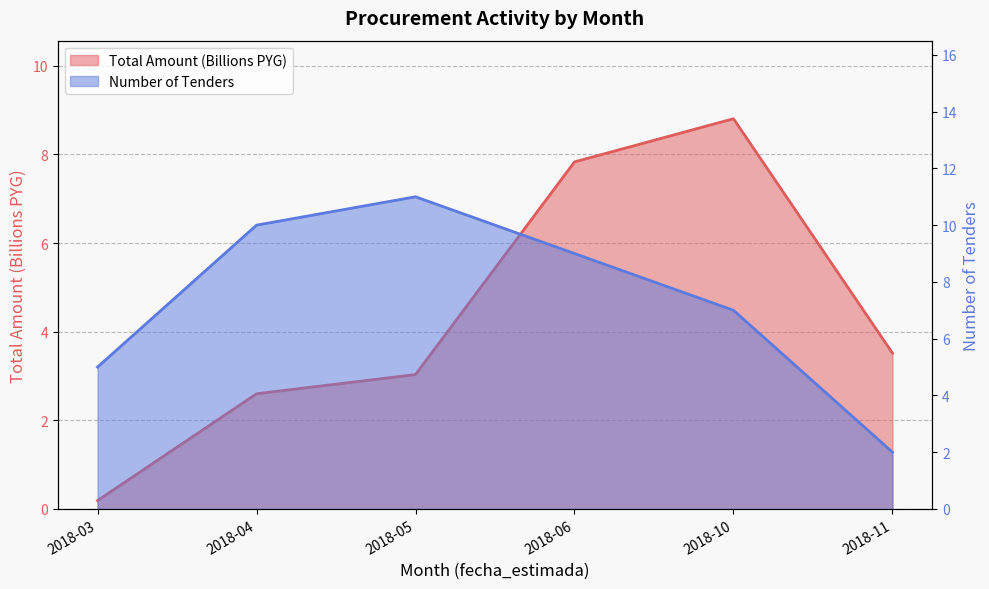

What is the value of the Total Amount (Billions) point at the 1st from the left?

0.2